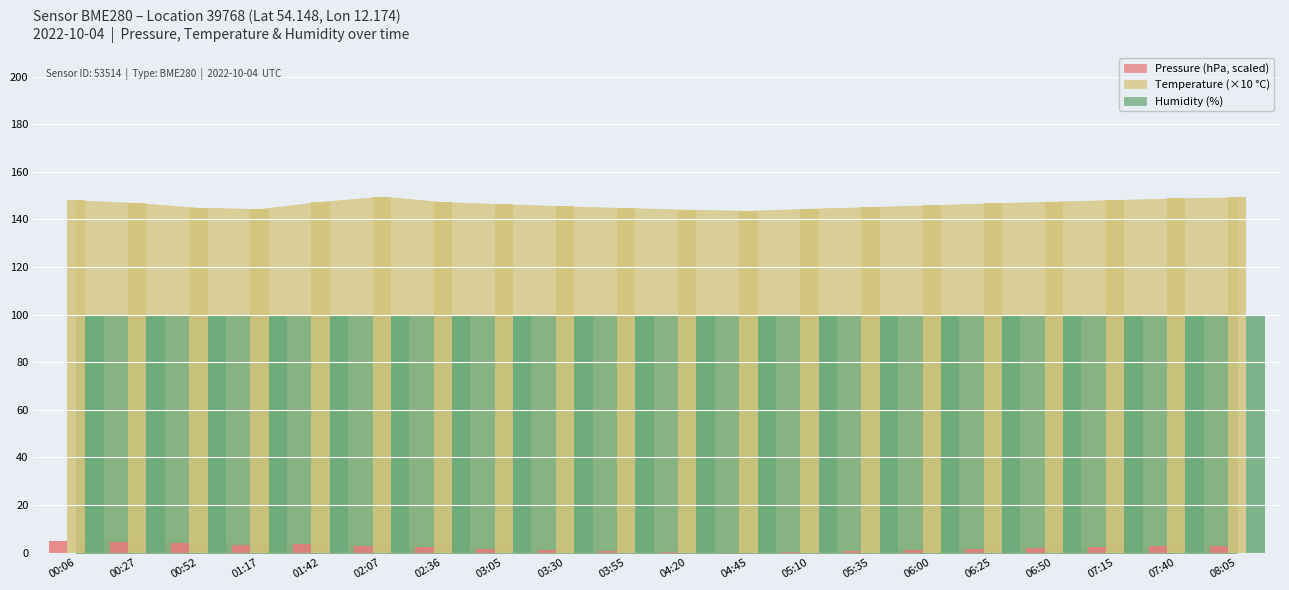

True or false: pressure has a value of 2.7 at 07:40.

True